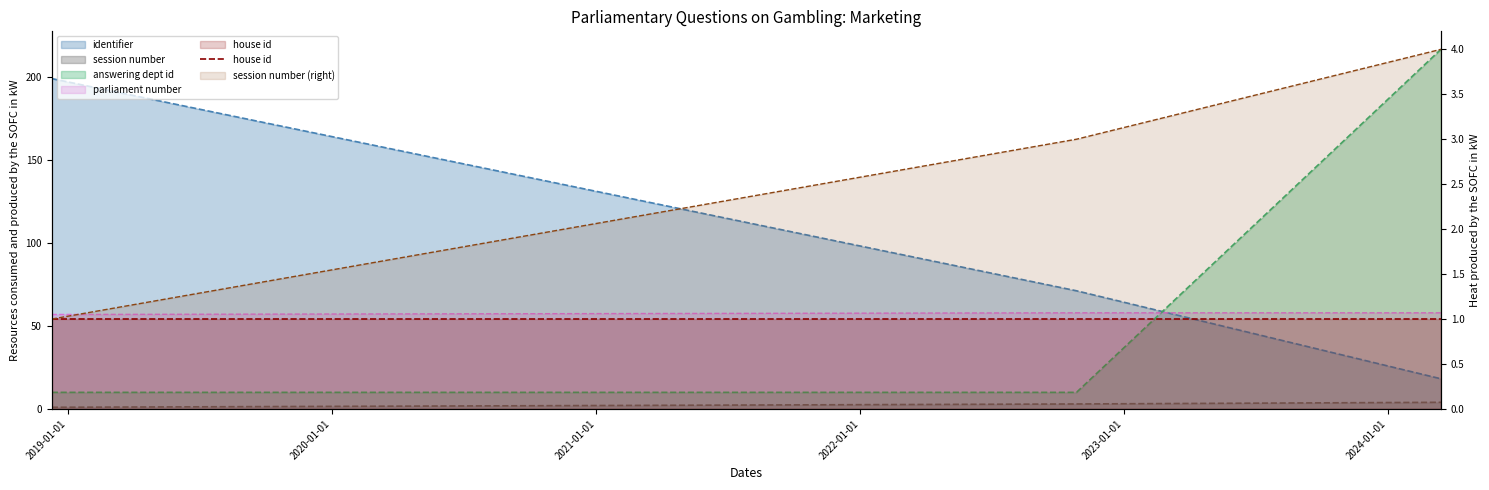

Between 2018-12-10 and 2024-03-14, which series saw the biggest shift?

answering dept id